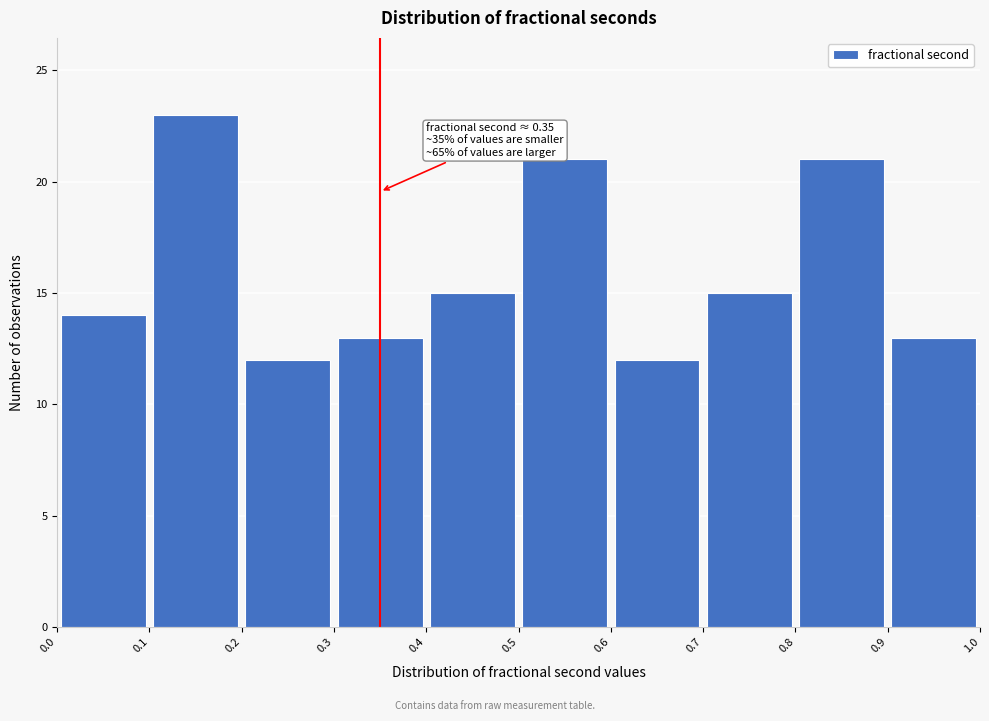

Which range on the x-axis has the tallest bar?

0.1 to 0.2